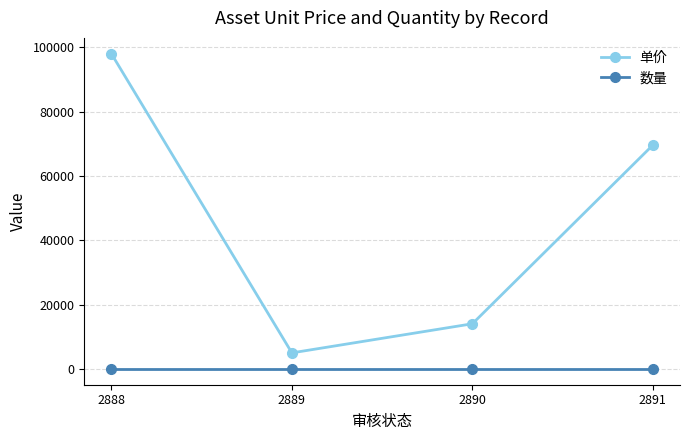

What is the difference between the 单价 values at 2888 and 2889?

93000.0